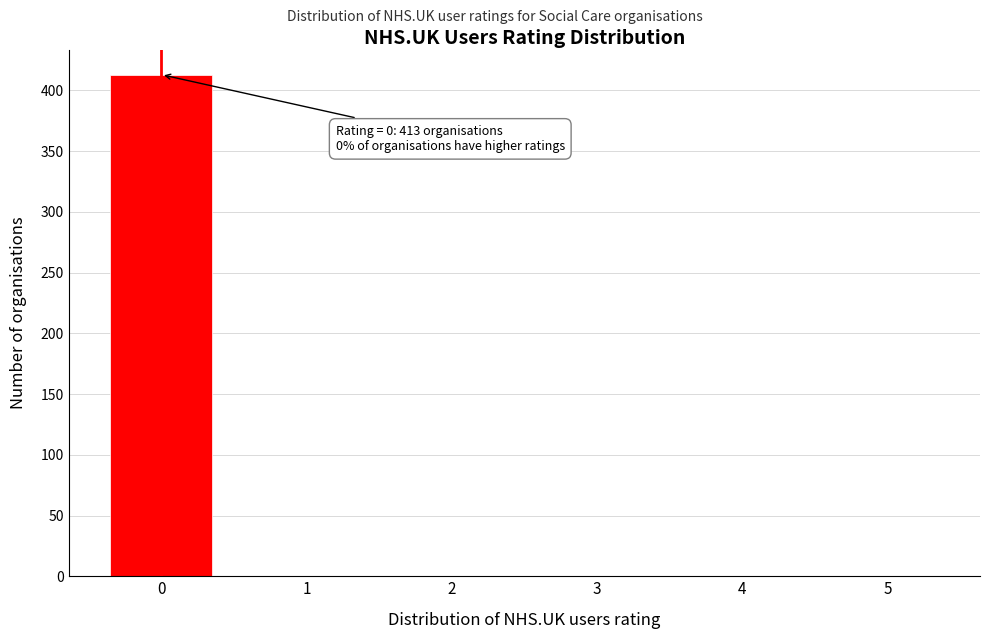

Reading left to right, list all the values displayed in this chart.

0=413	1=0	2=0	3=0	4=0	5=0